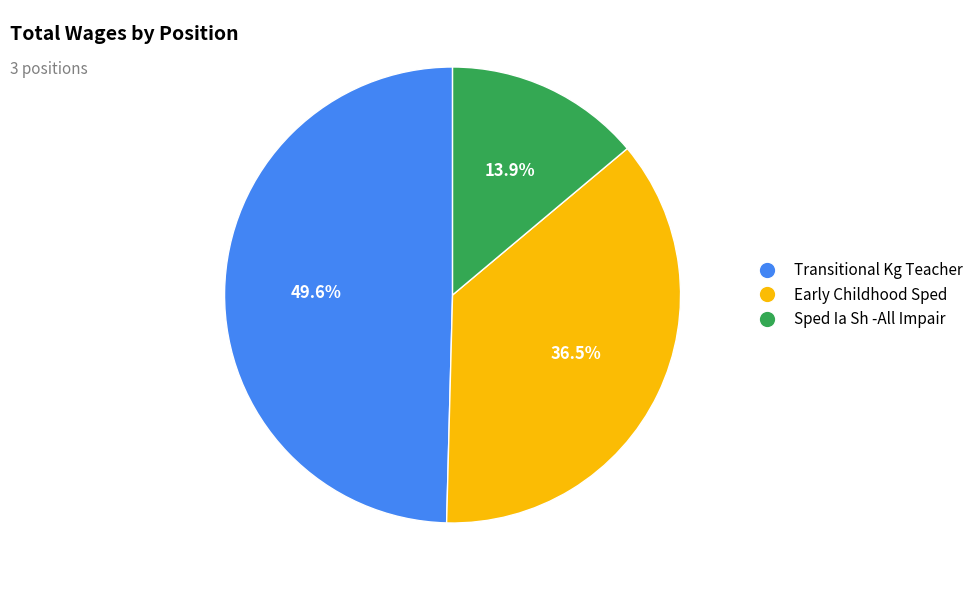

How many slices are in this pie chart?

3